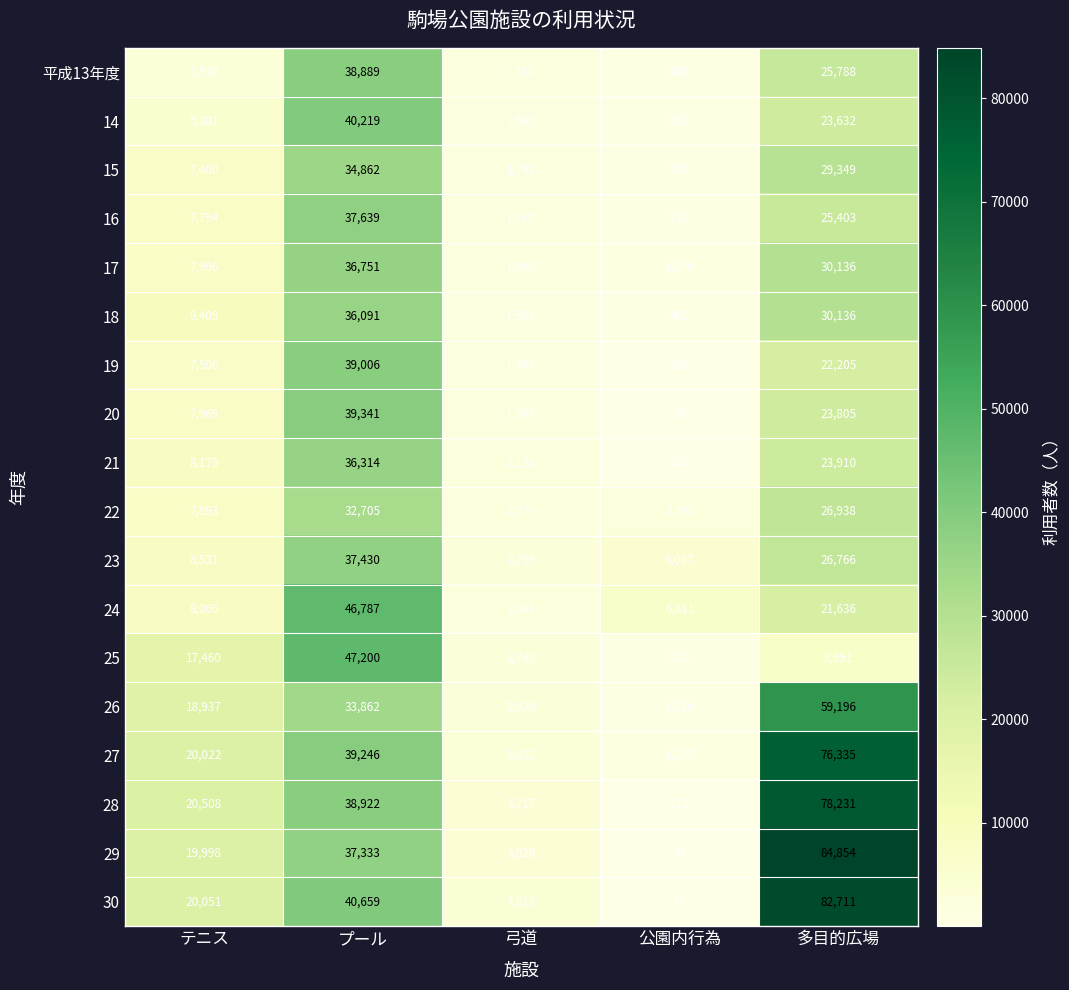

Which series has the largest range (max minus min)?

29